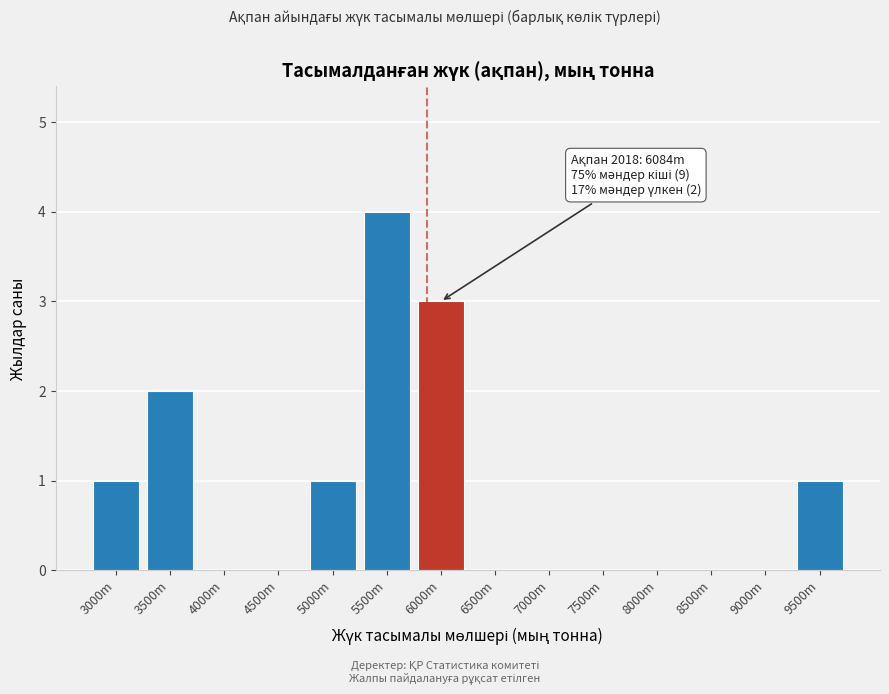

Reading right to left, transcribe all the data shown in this chart.

9500m=1	9000m=0	8500m=0	8000m=0	7500m=0	7000m=0	6500m=0	6000m=3	5500m=4	5000m=1	4500m=0	4000m=0	3500m=2	3000m=1